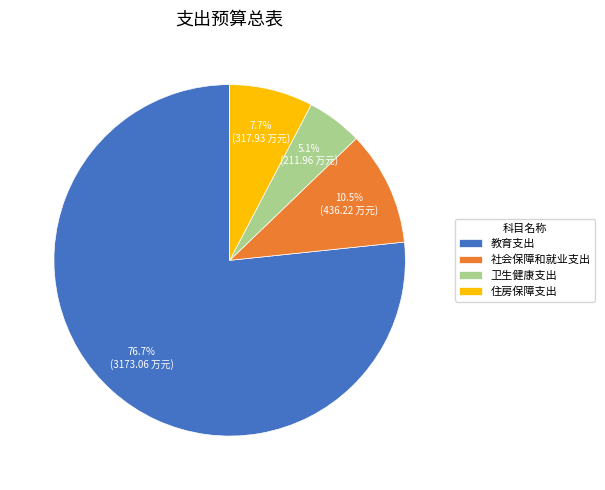

Approximately how many times larger is the value at 住房保障支出 compared to 社会保障和就业支出?

0.7